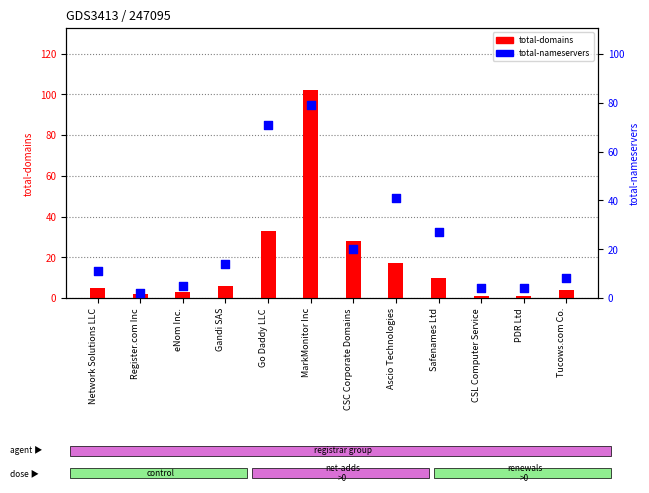

Which series has the largest total across all categories?

total-nameservers